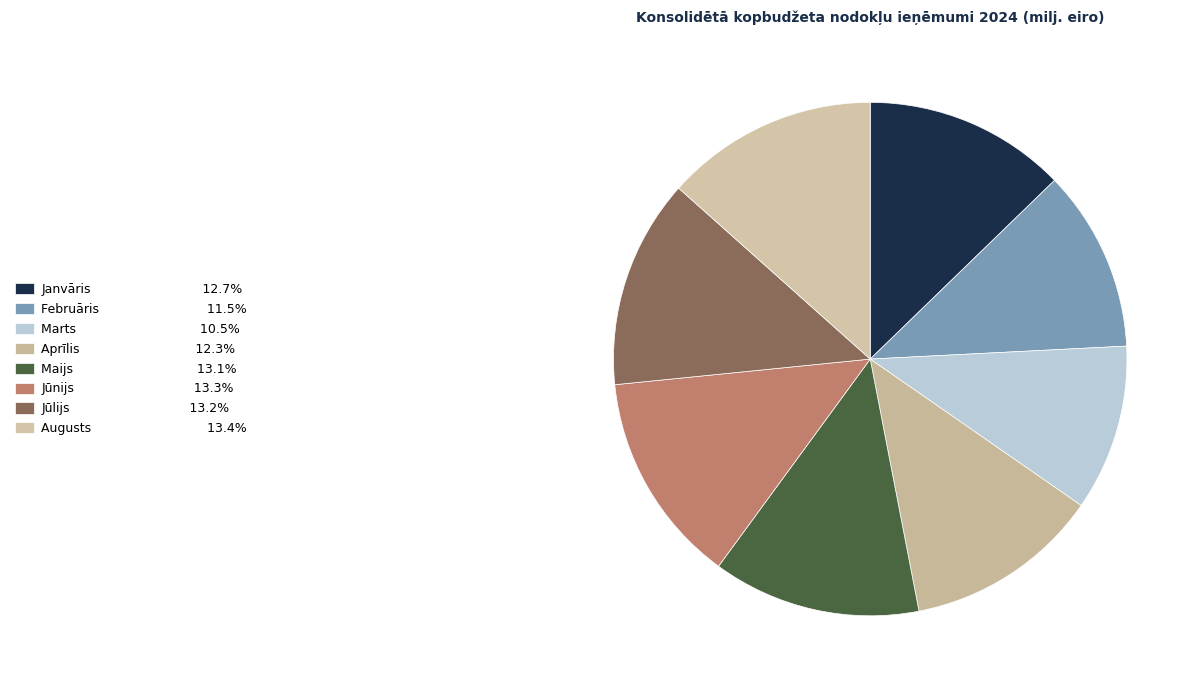

Rank the categories by value from highest to lowest.

Augusts, Jūnijs, Jūlijs, Maijs, Janvāris, Aprīlis, Februāris, Marts